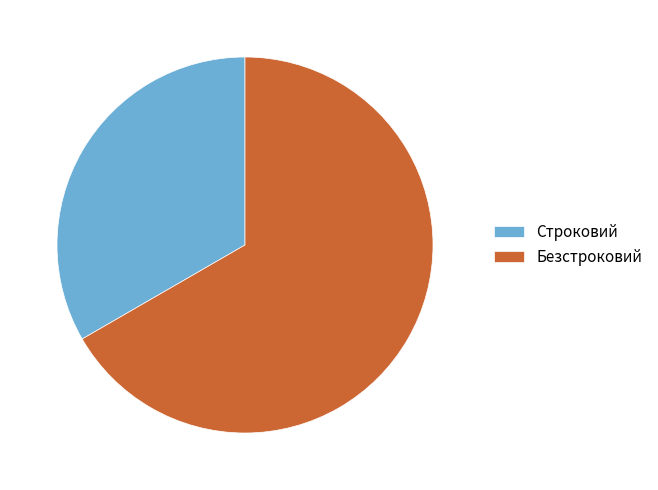

Rank the categories by value from highest to lowest.

Безстроковий, Строковий